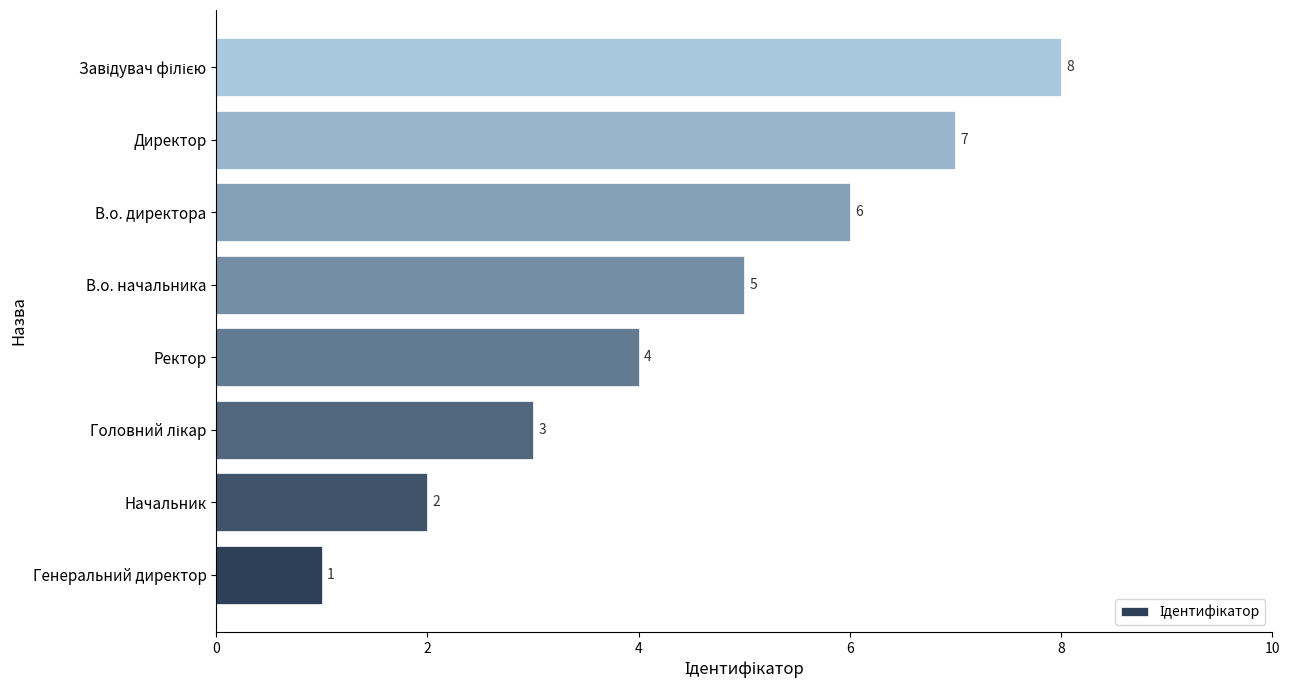

What is the greatest value displayed?

8